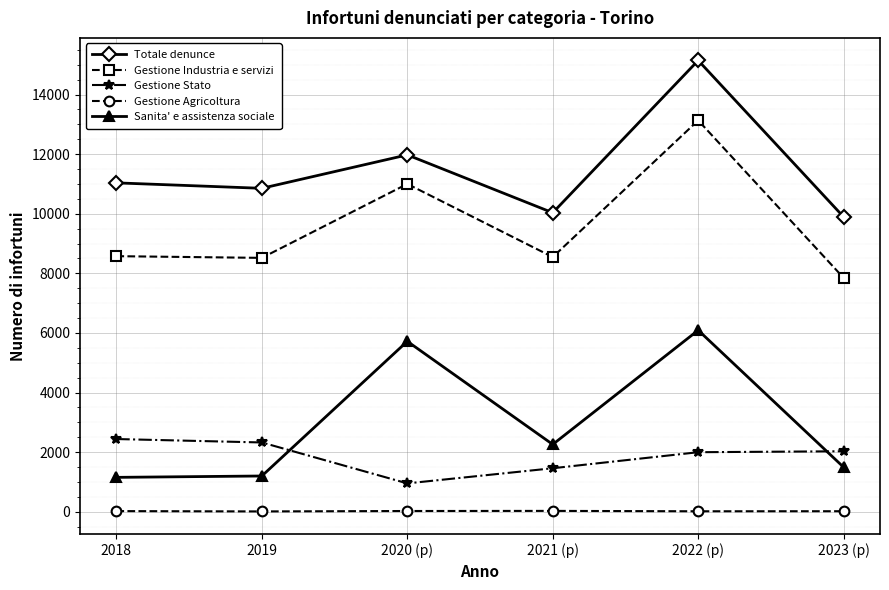

True or false: Gestione Agricoltura and Totale denunce intersect in this chart.

False